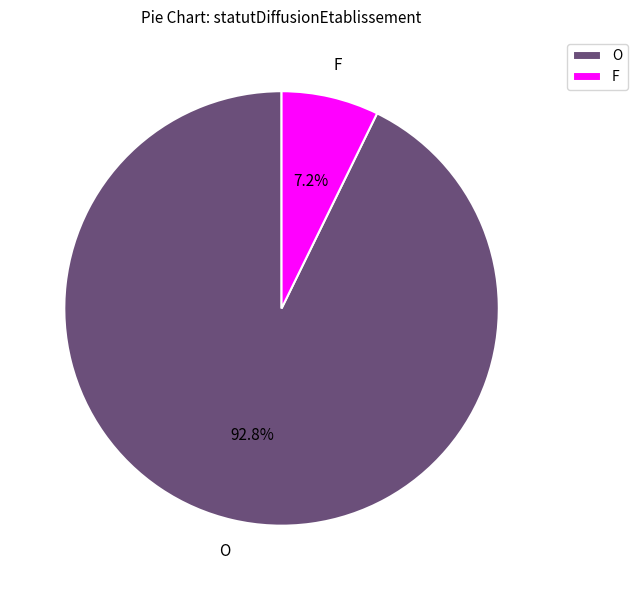

Combined, do F and O account for over 50%?

Yes